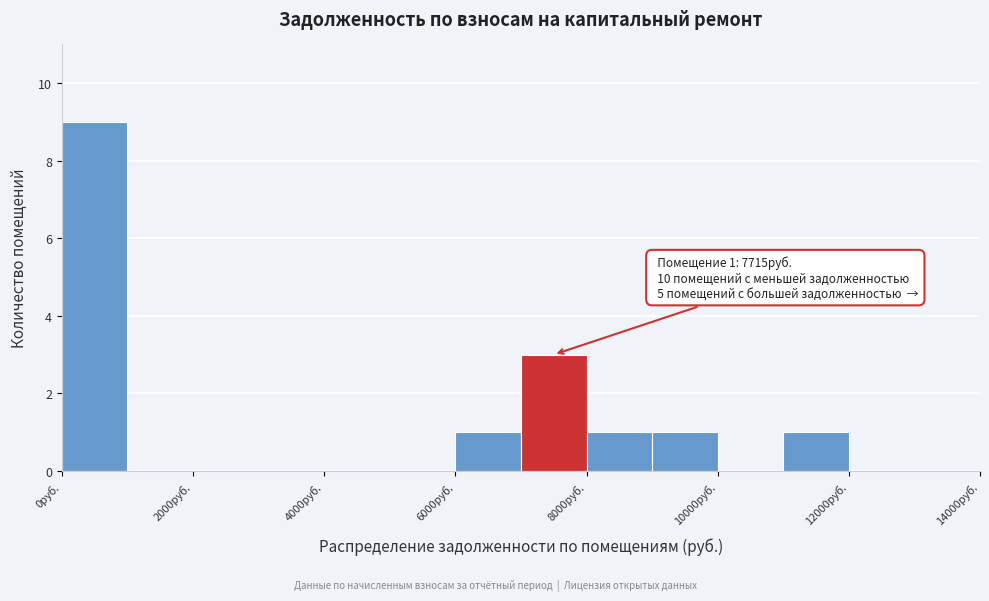

Over which range of the x-axis is the bar tallest?

0 to 1000